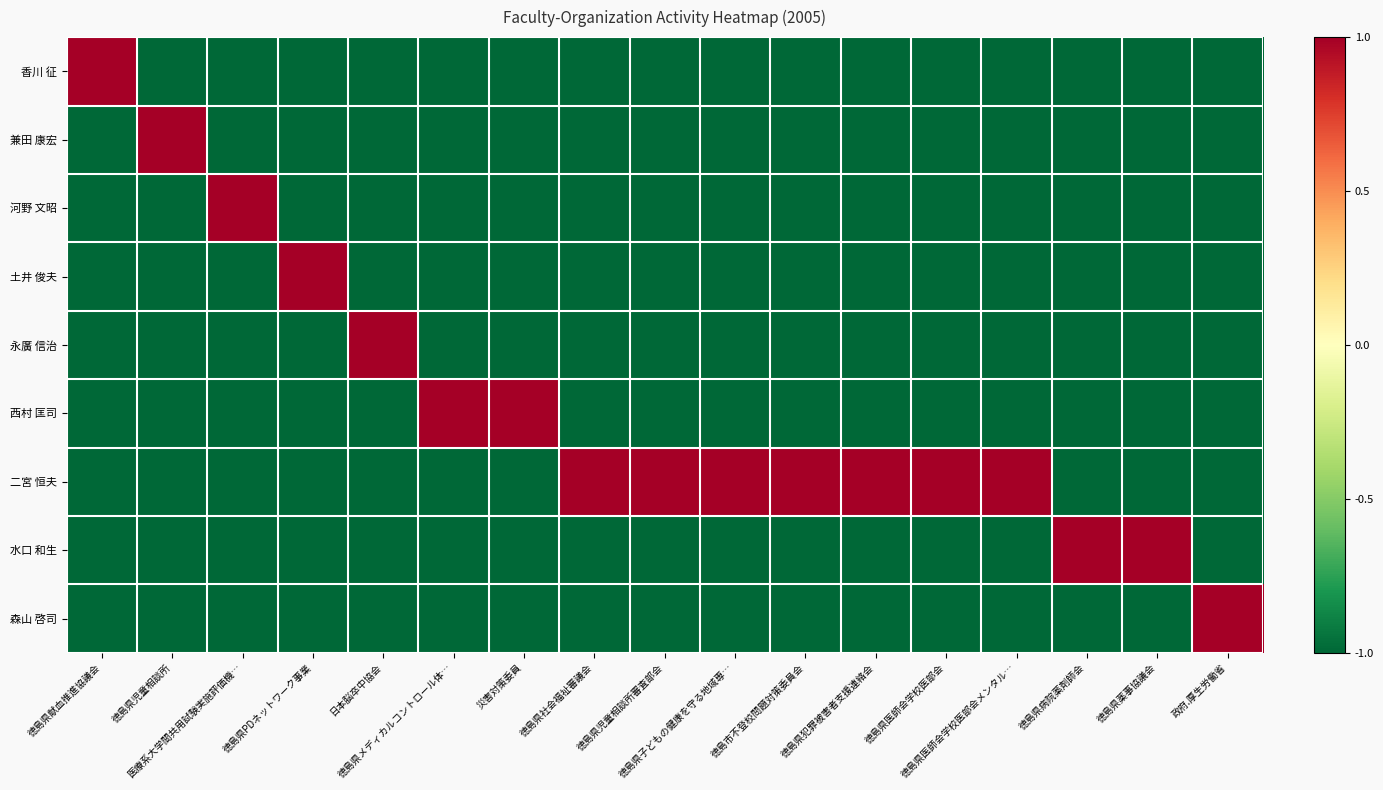

Which has a higher value, 徳島県犯罪被害者支援連絡会 or 徳島県献血推進協議会?

徳島県献血推進協議会